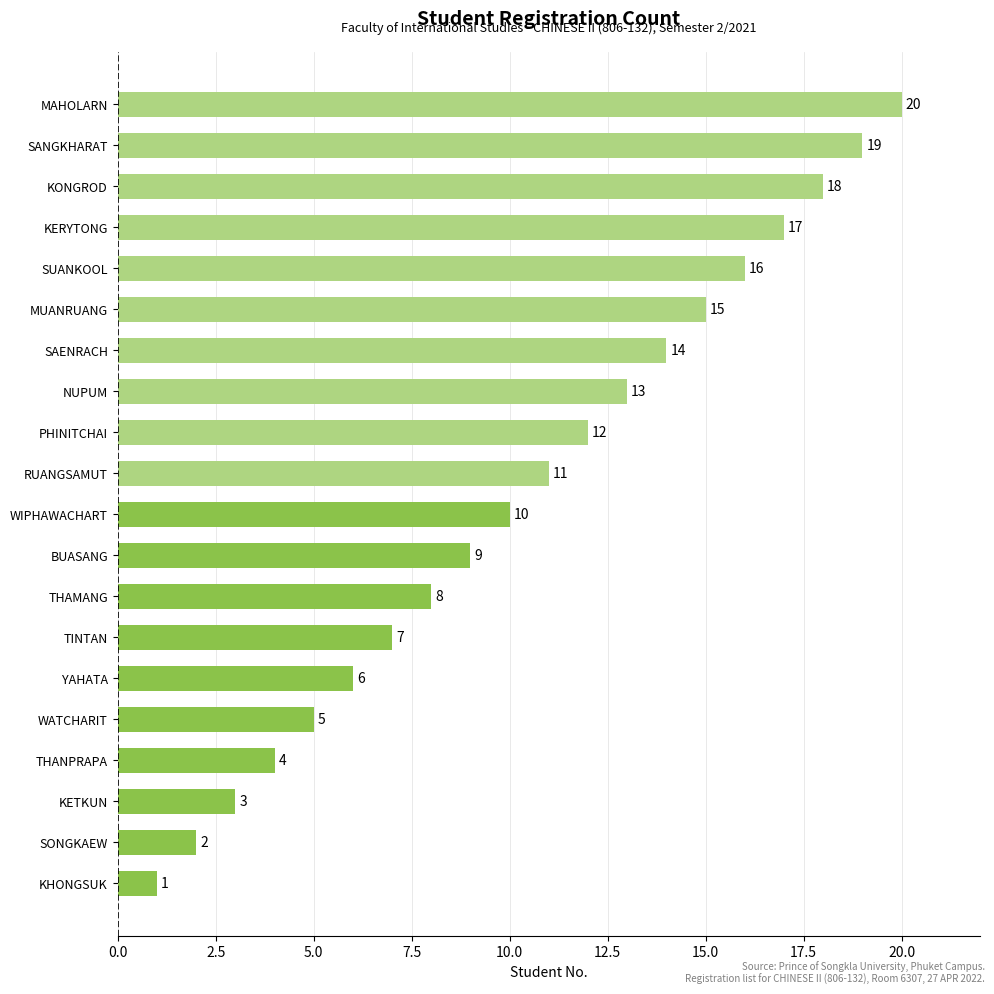

What is the sum of all values?

210